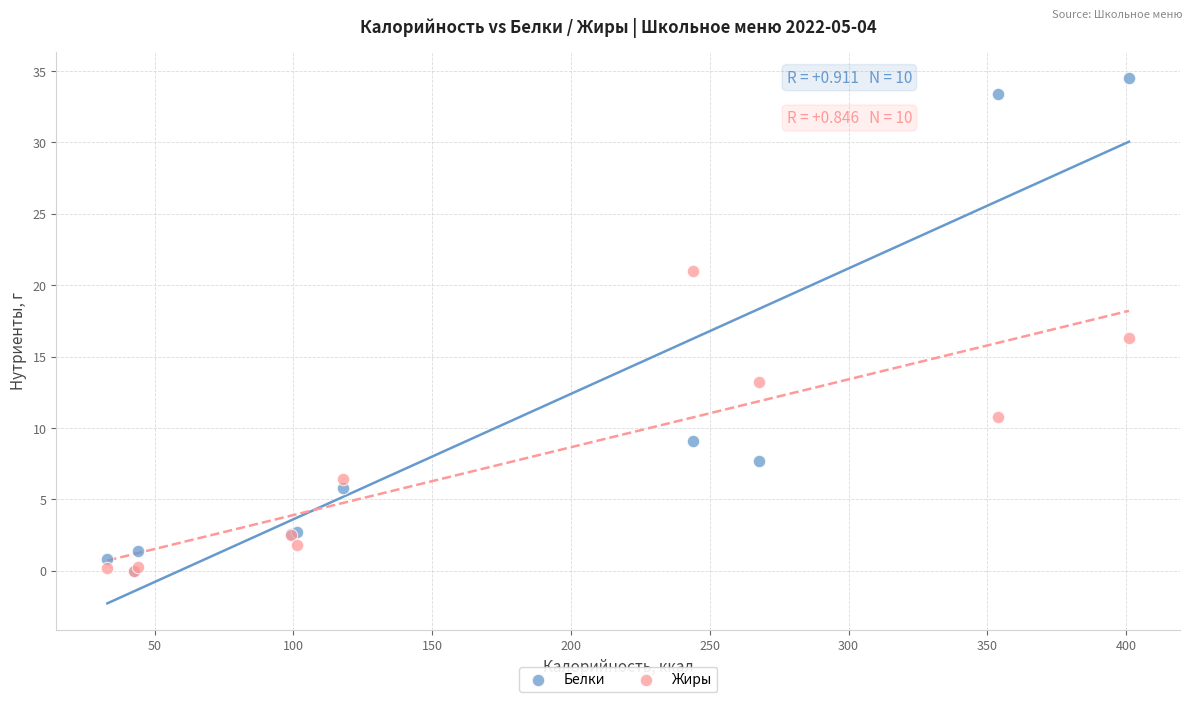

In the Белки series, what Y value is closest to 17?

9.1